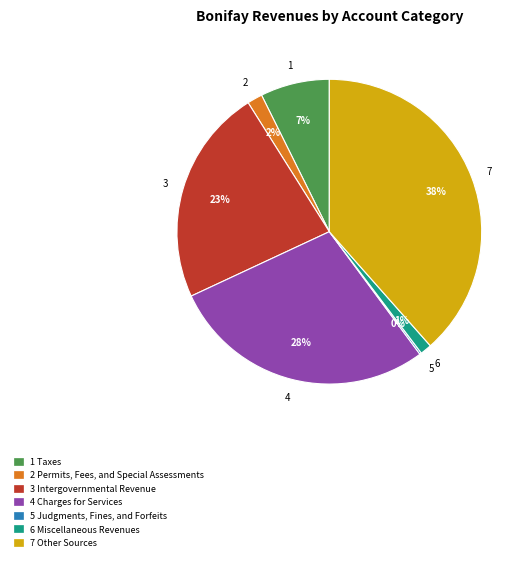

To the nearest percent, what is the difference between the largest and smallest slice percentages?

38%